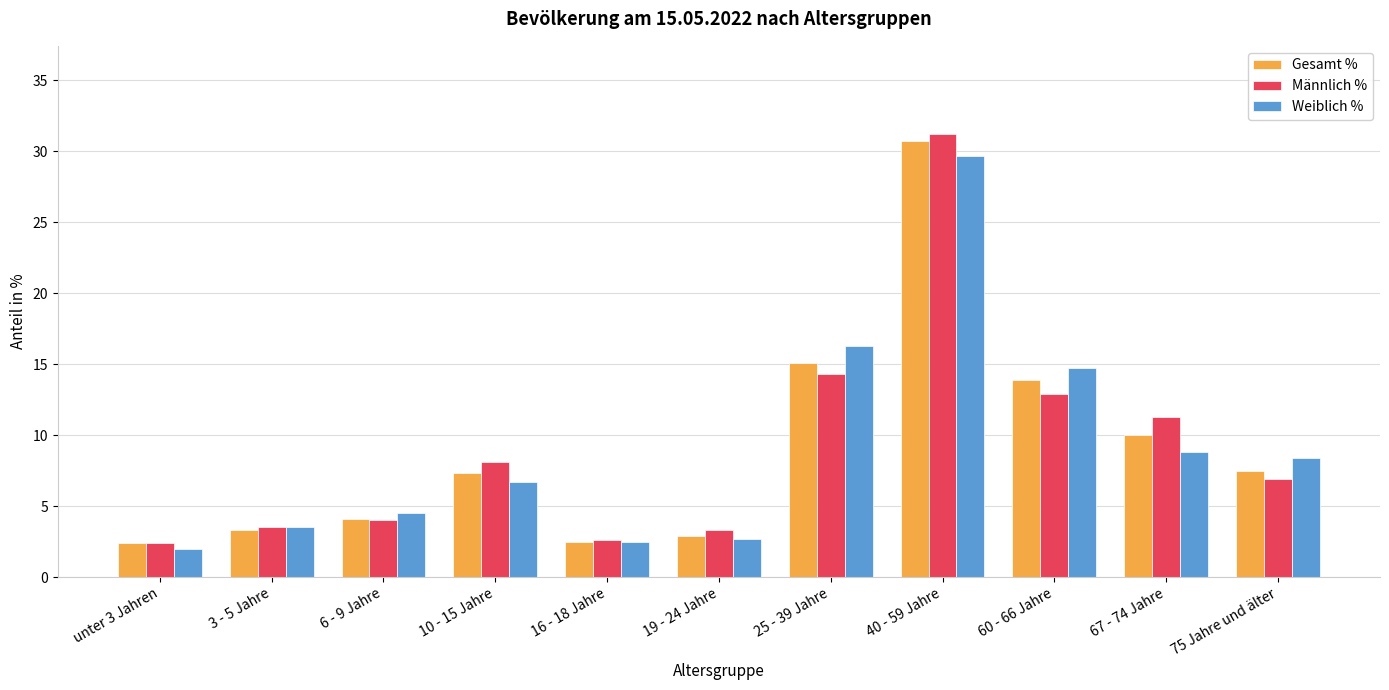

At which label does Männlich % reach its peak?

40 - 59 Jahre